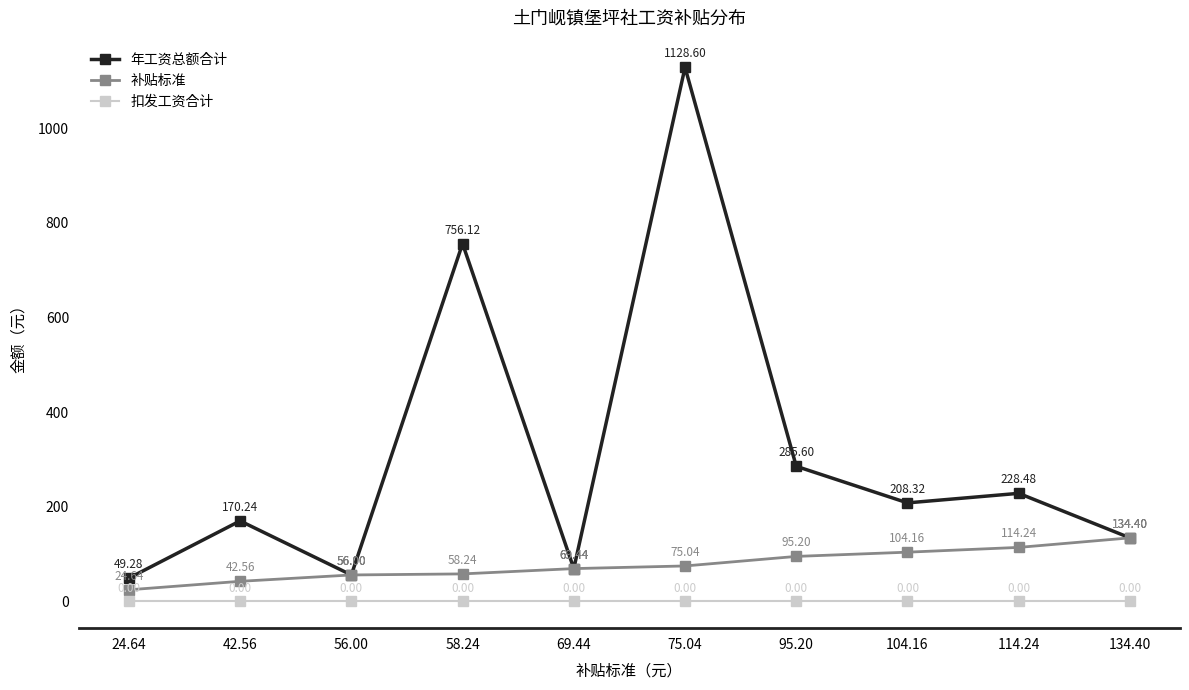

How many distinct data groups are displayed?

3